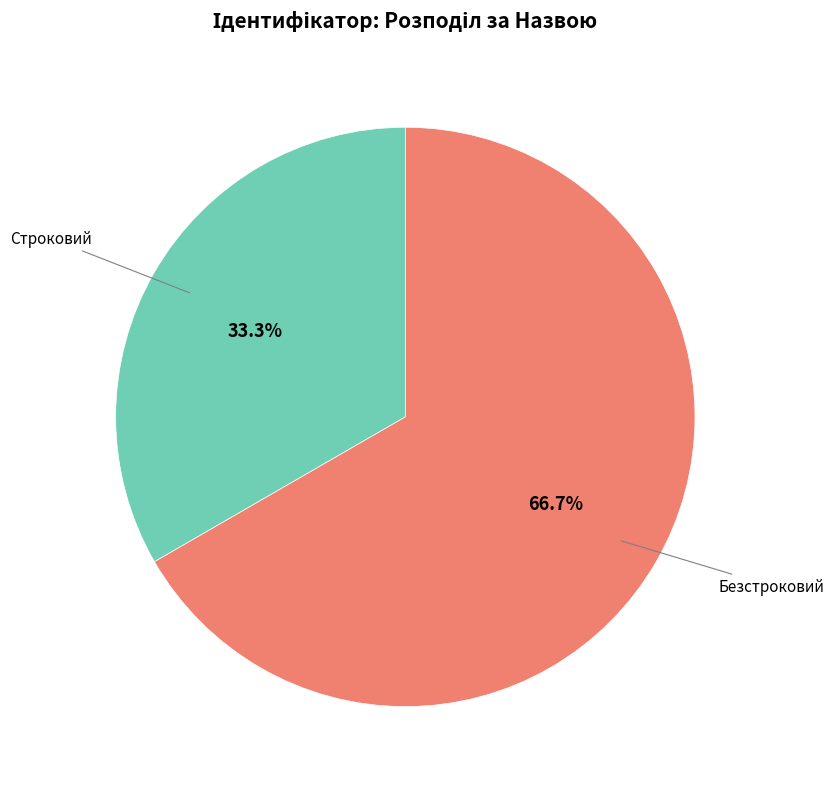

Is there any slice that represents more than half of the pie?

Yes